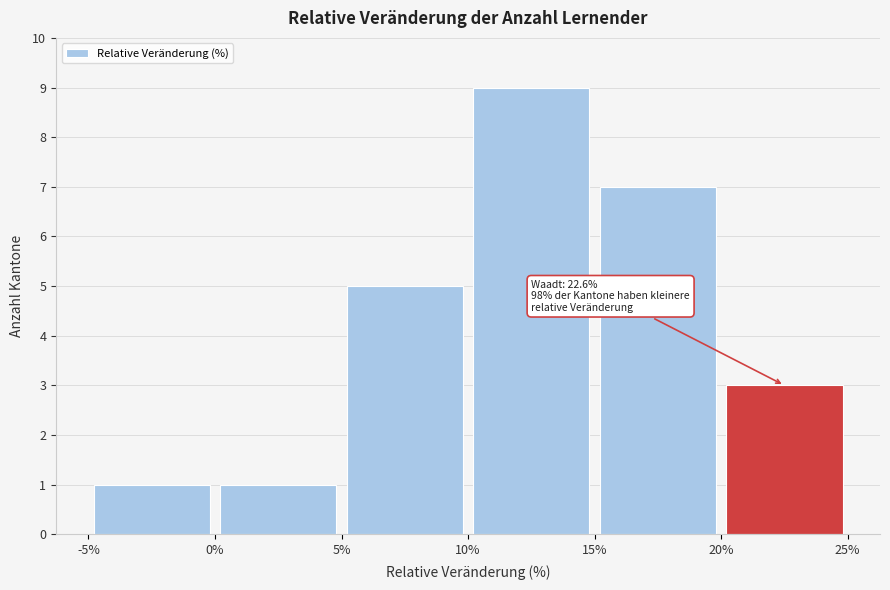

Over which range of the x-axis is the bar tallest?

10% to 15%